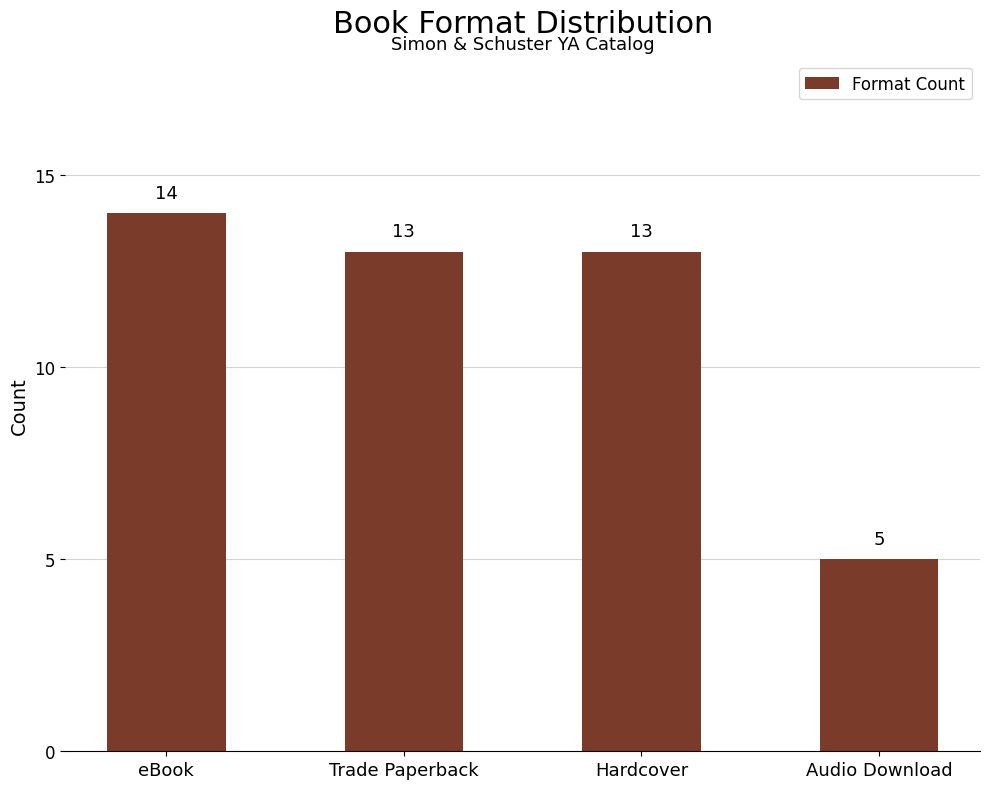

How many values are between 13 and 14?

3